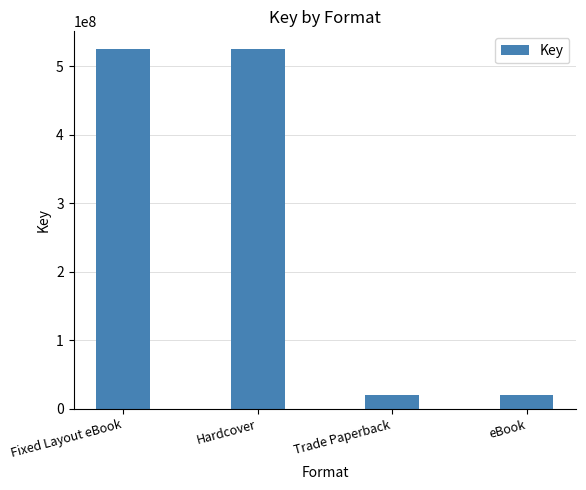

What is the difference between the values at Fixed Layout eBook and Trade Paperback?

504298842